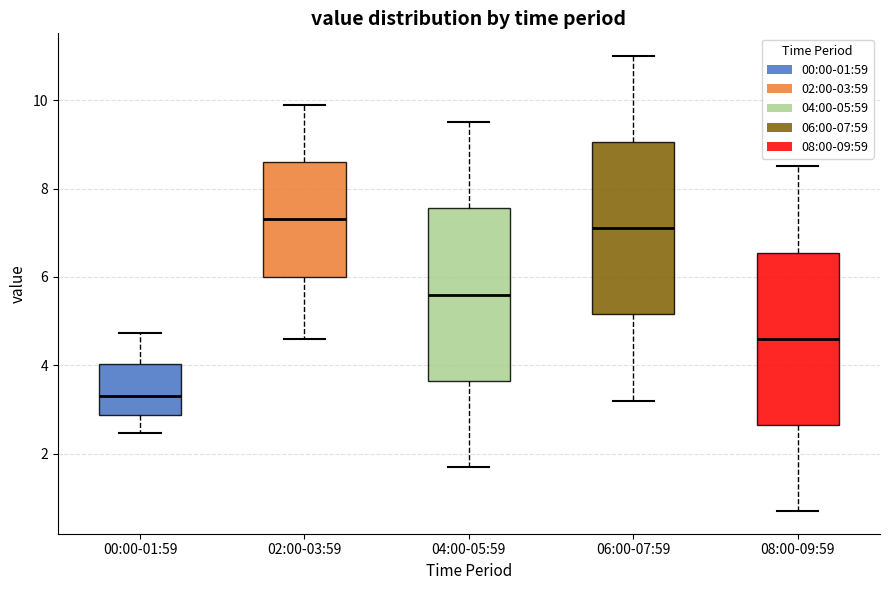

Where does the lower whisker of the box for 06:00-07:59 end on the y-axis? The values are not printed on the chart, so give them approximately, as read against the axis.

3.2